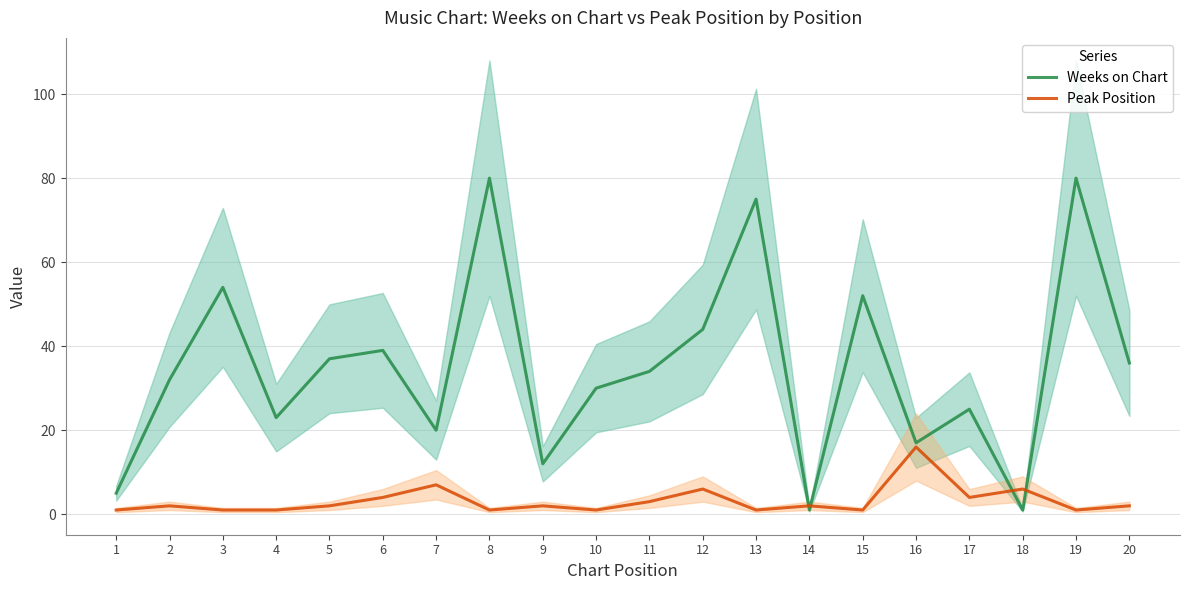

Which series has the widest spread of values?

Weeks on Chart